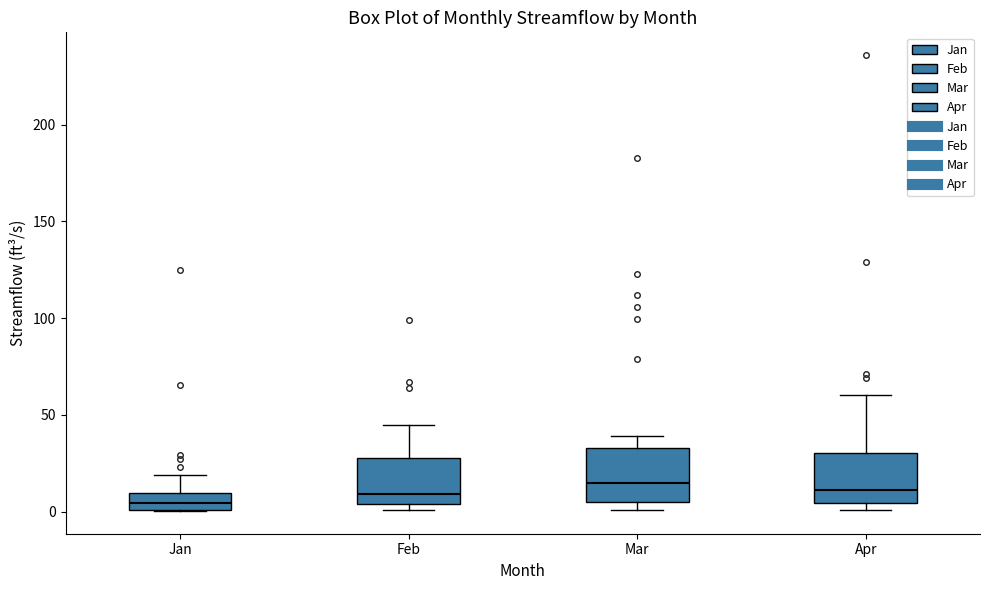

Where is the lower edge of the box for Apr on the y-axis? The values are not printed on the chart, so give them approximately, as read against the axis.

5